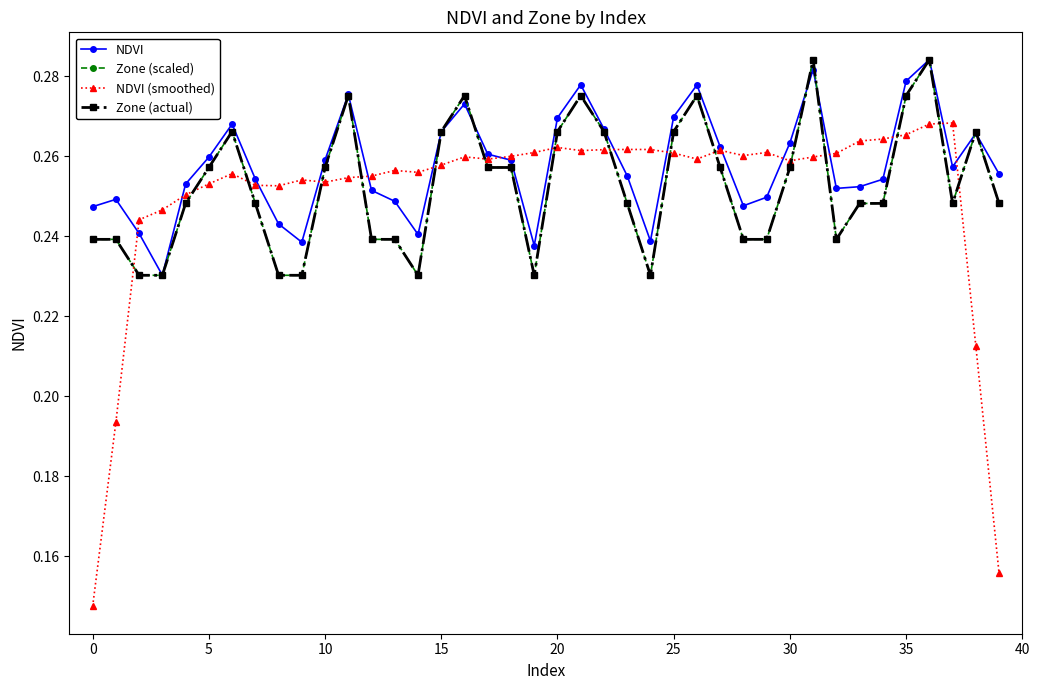

List the series in order of their peak value, highest first.

NDVI, Zone (scaled), Zone (actual), NDVI (smoothed)